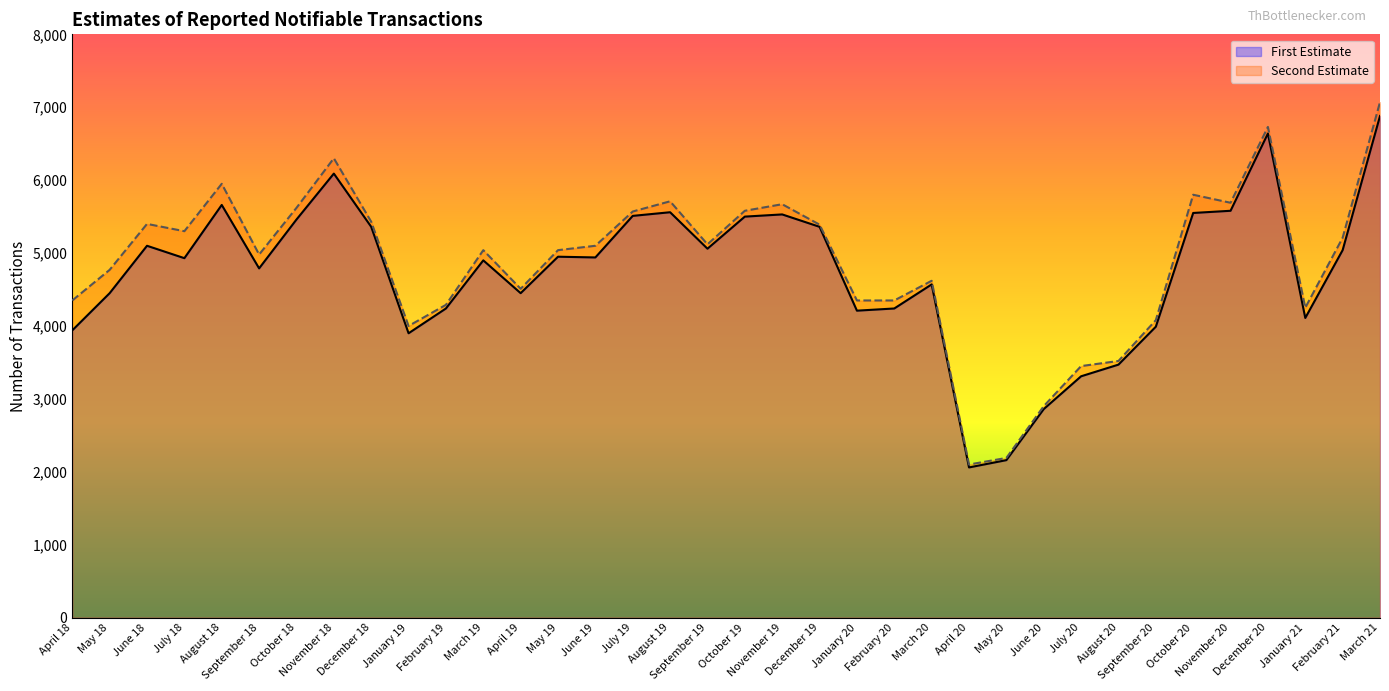

What is the approximate value of First Estimate at April 20?

2060